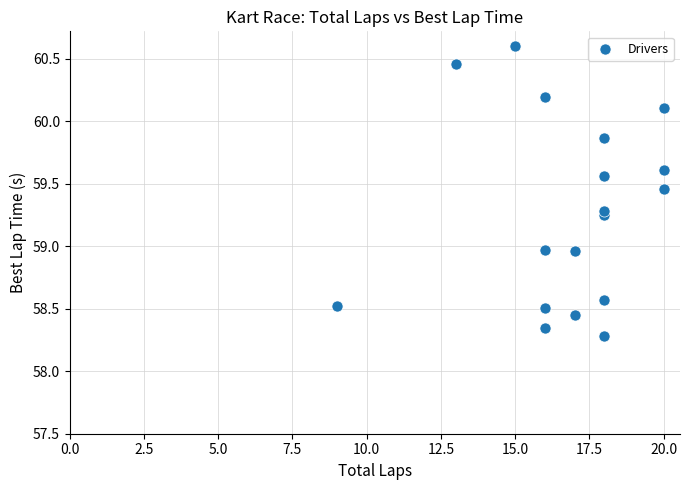

What is the range of Y values (max minus min)?

2.3